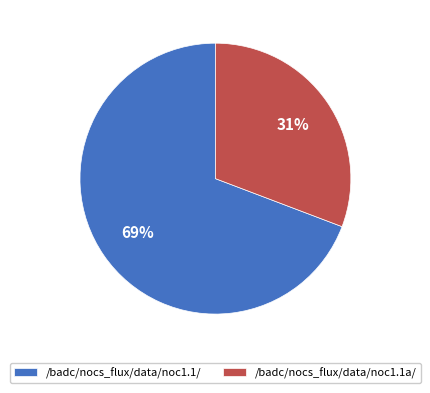

How many slices are in this pie chart?

2